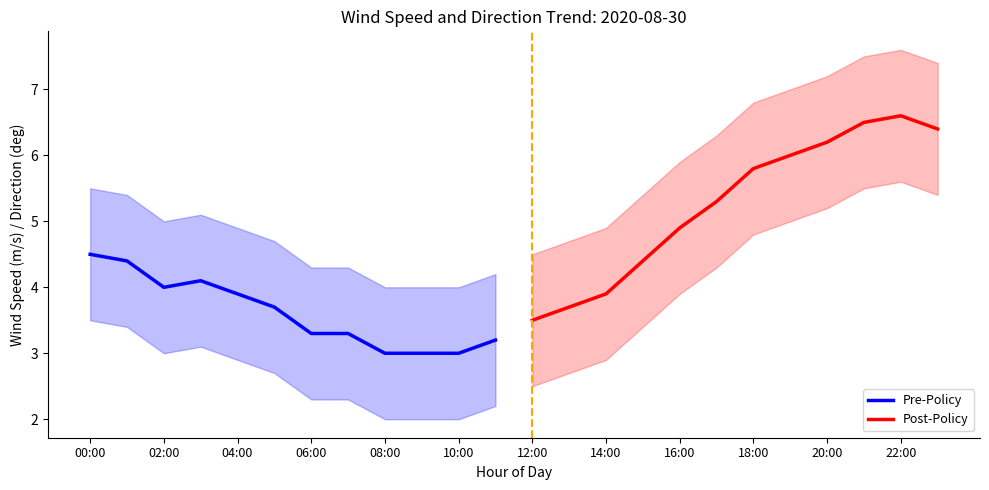

True or false: Pre-Policy has a value of 2.3 at 00:00.

False